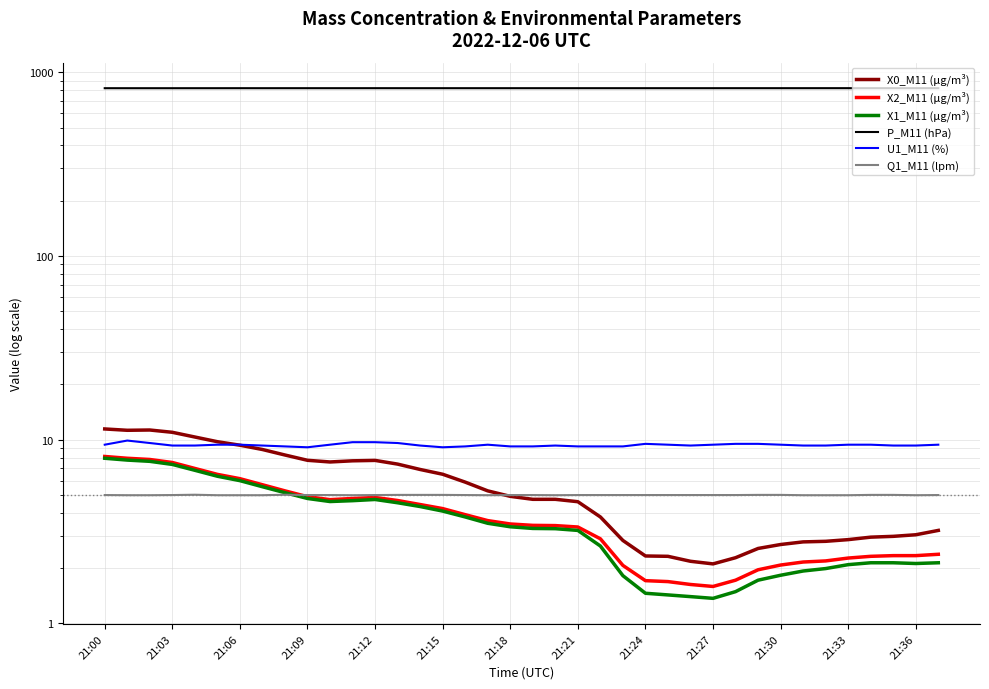

True or false: U1_M11 (%) and P_M11 (hPa) intersect in this chart.

False